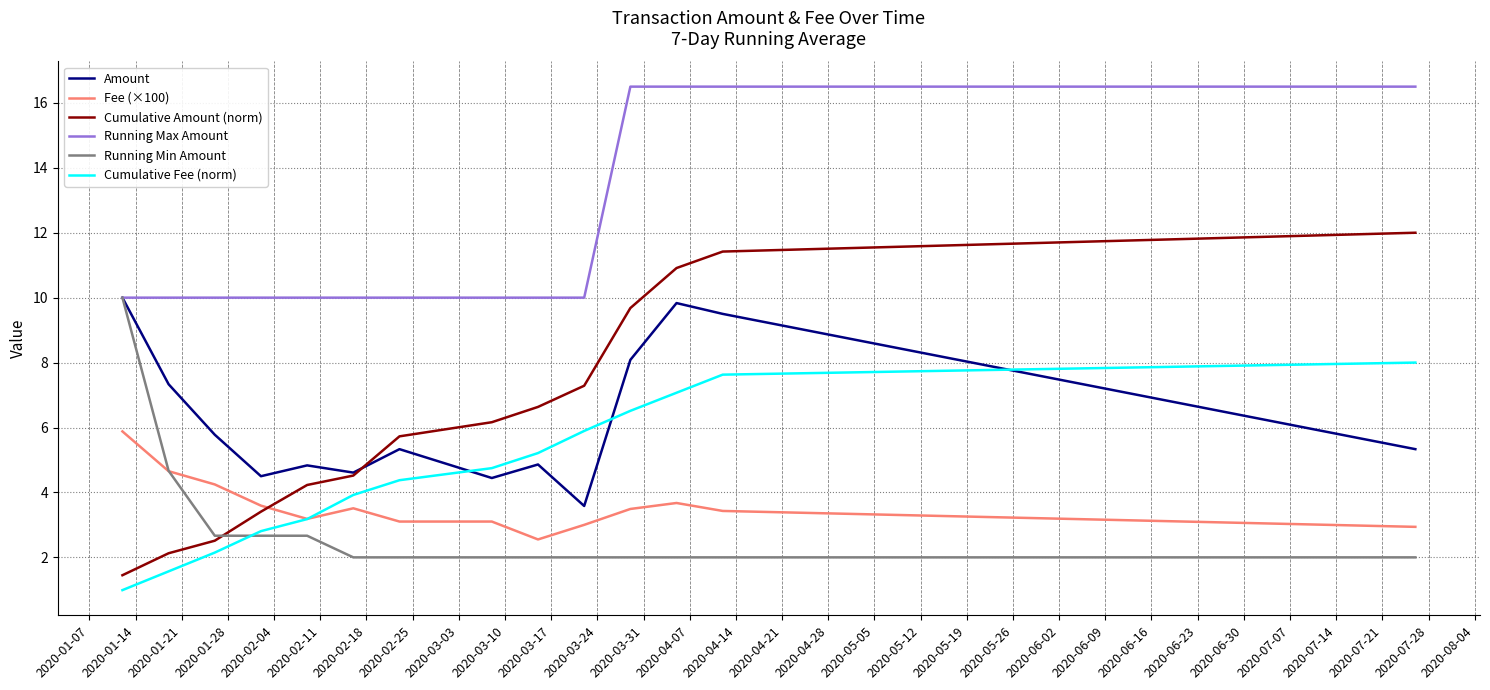

True or false: Fee (×100) and Running Min Amount intersect in this chart.

True